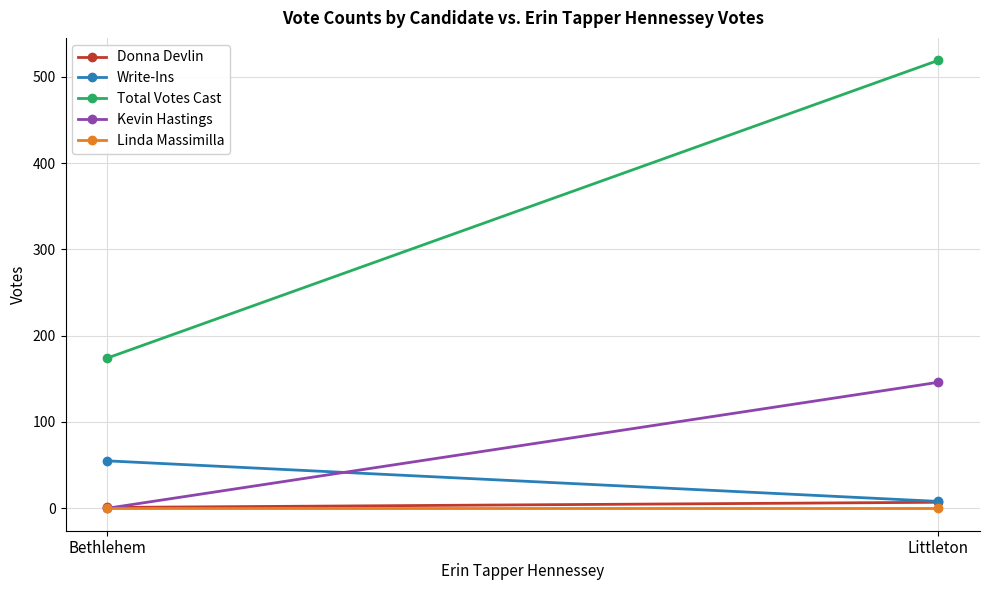

At which category is the sum across all series the highest?

Littleton